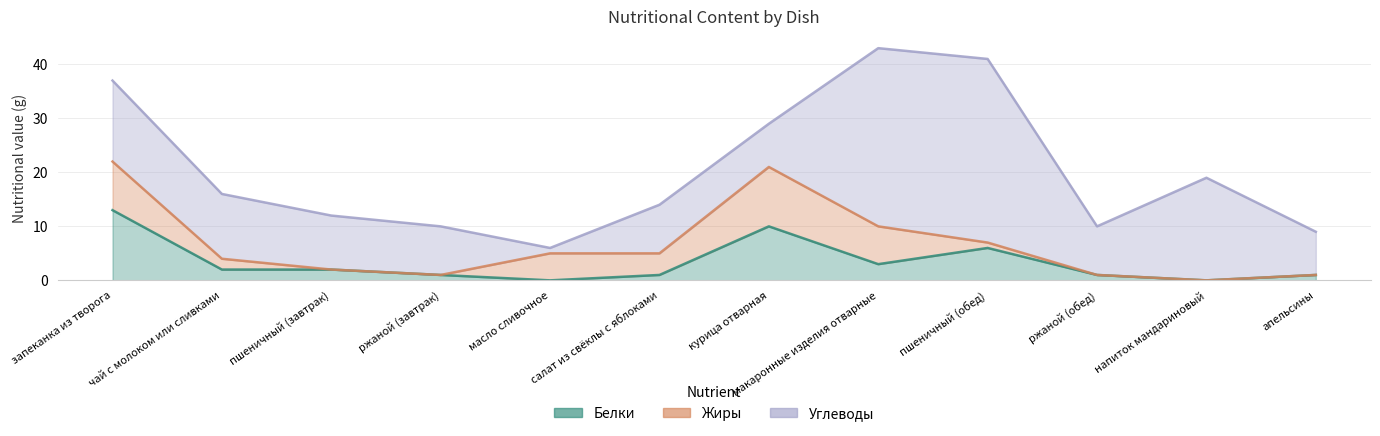

At which label does Белки reach its minimum?

масло сливочное